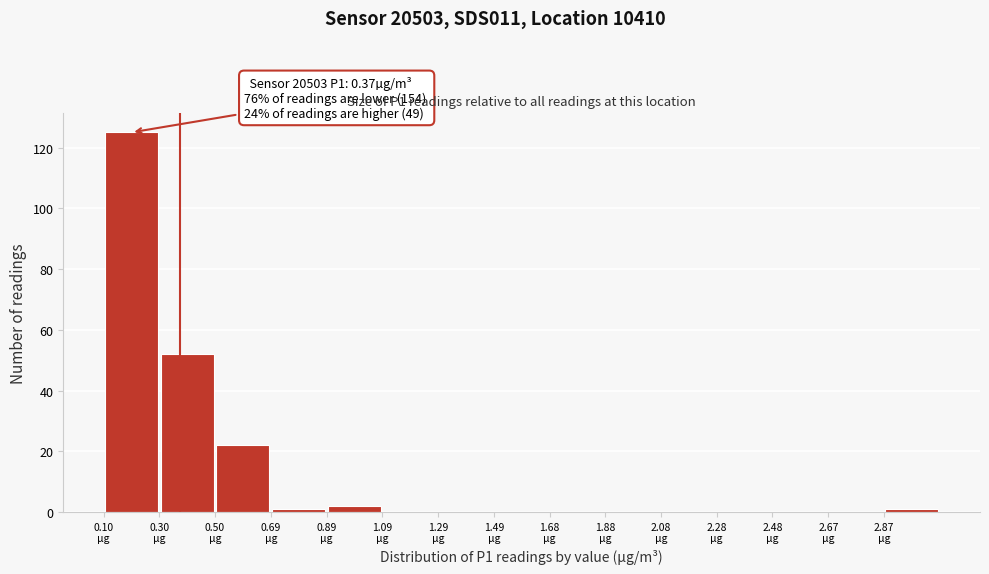

Over which range of the x-axis is the bar tallest?

0.100 to 0.298